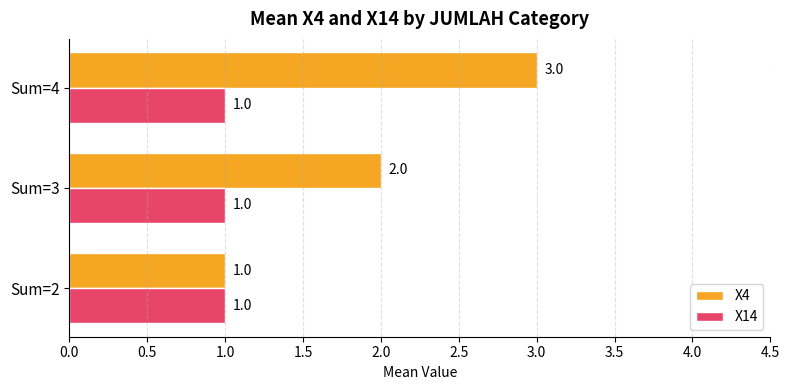

Count the number of data series in this chart.

2